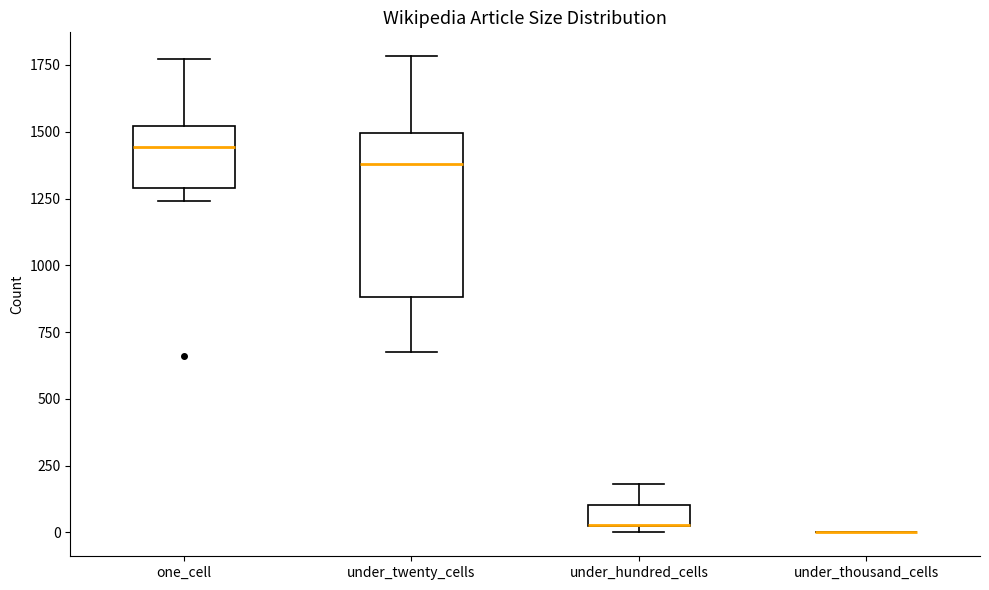

Reading left to right, transcribe this box plot: for each box, give where its median line is, the range the box spans, and where its two whiskers end, as read against the y-axis. The values are not printed on the chart, so give them approximately, as read against the axis.

one_cell: median 1450, box 1300 to 1500, whiskers 1250 to 1750
under_twenty_cells: median 1400, box 900 to 1500, whiskers 700 to 1800
under_hundred_cells: median 50 (drawn on the box's lower edge), box 0 to 100, whiskers 0 (just below the box's lower edge) to 200
under_thousand_cells: box collapsed to a line at 0, whiskers 0 to 0